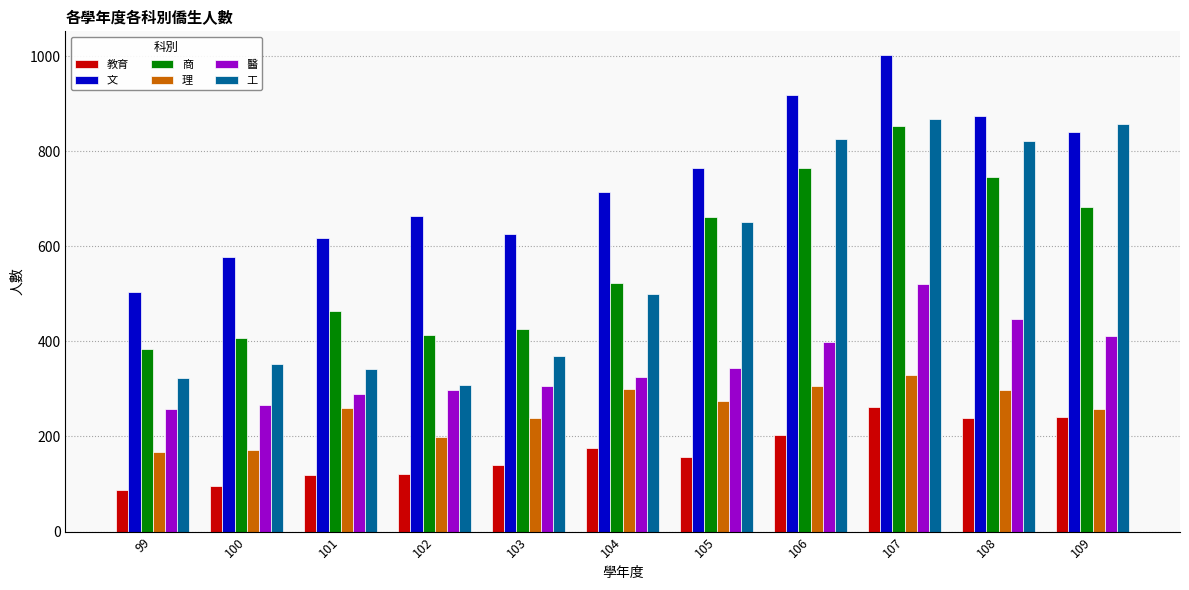

At which category is the sum across all series the highest?

107